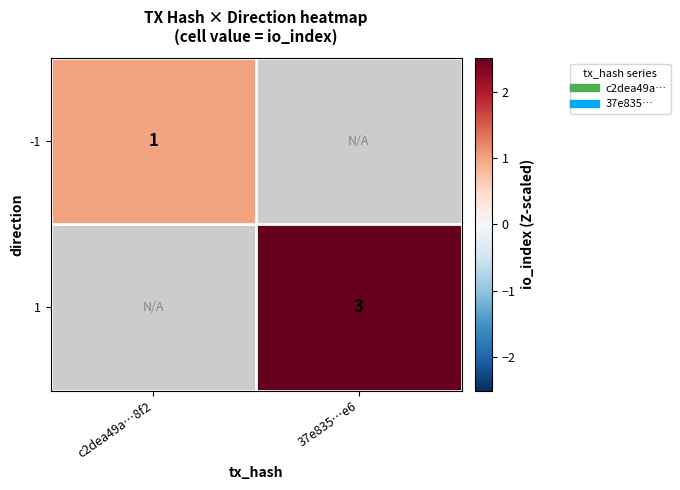

At which category does the chart reach its minimum across all series?

c2dea49a…8f2